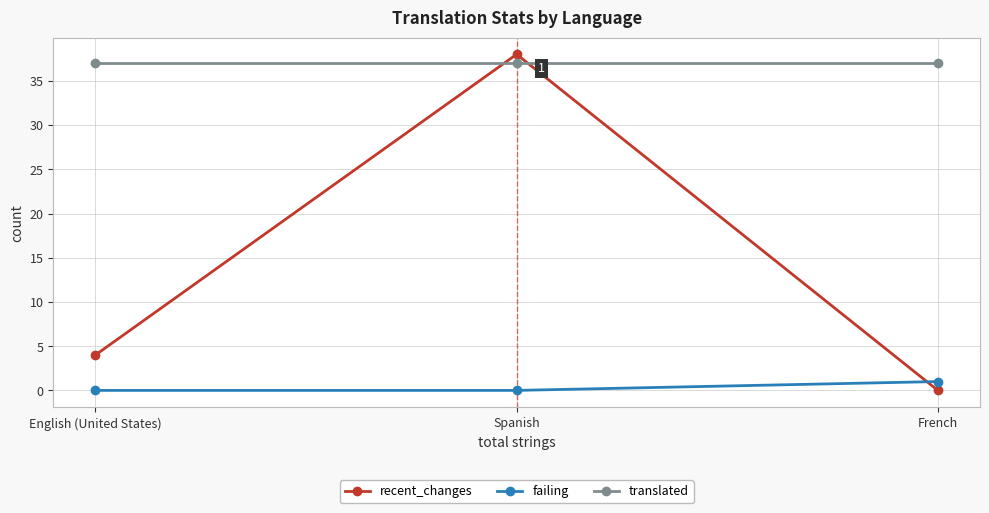

How many categories are shown in the chart?

3